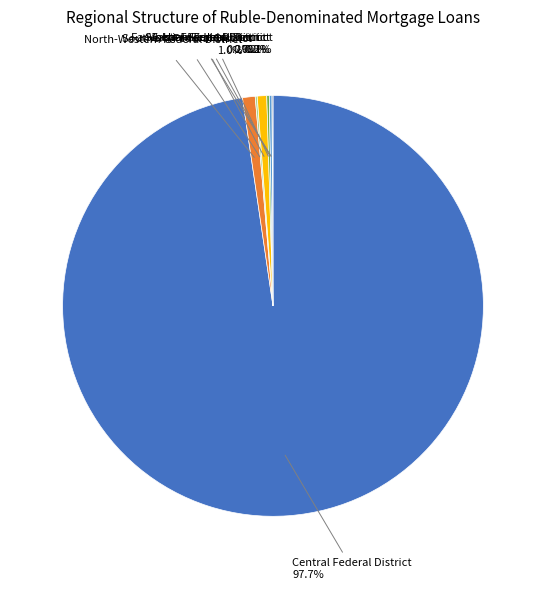

Which slice is the largest?

Central Federal District